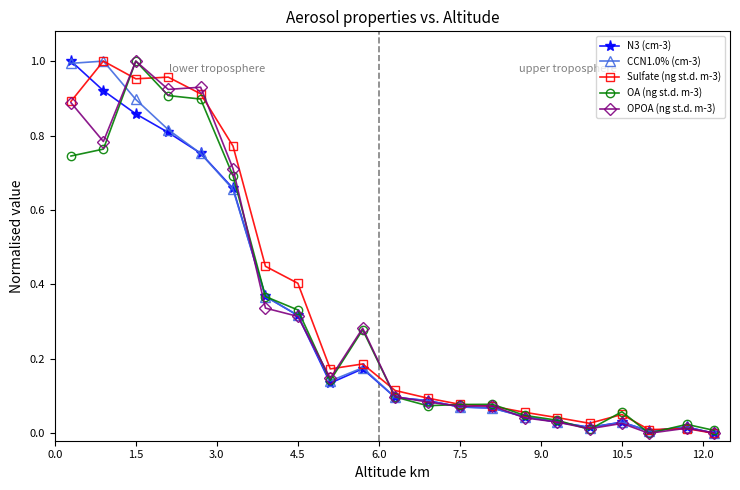

Is this an area chart (filled region under the line)?

No